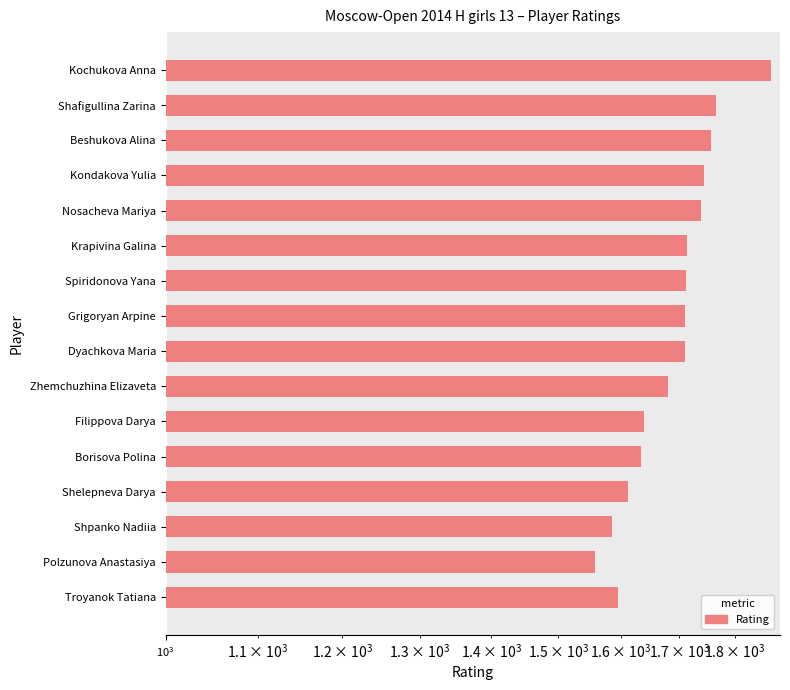

How many categories are shown in the chart?

16